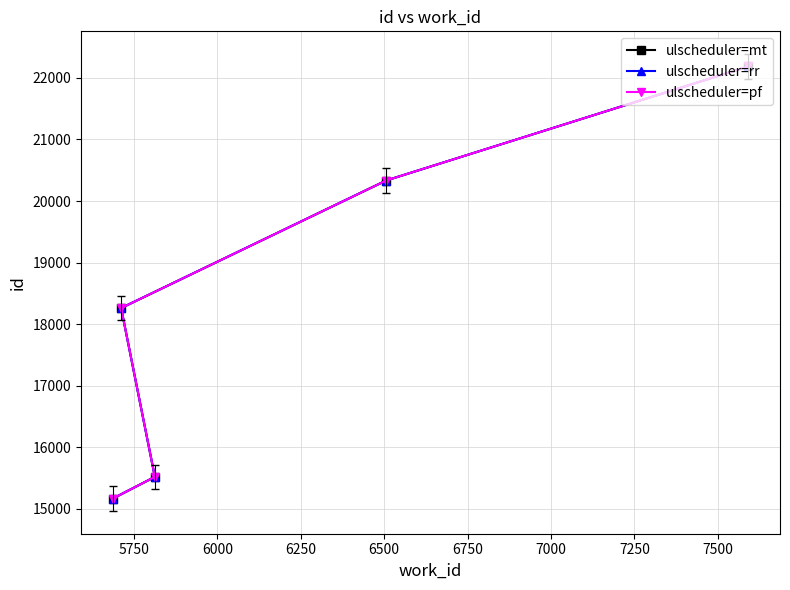

Does the chart have visible grid lines?

Yes